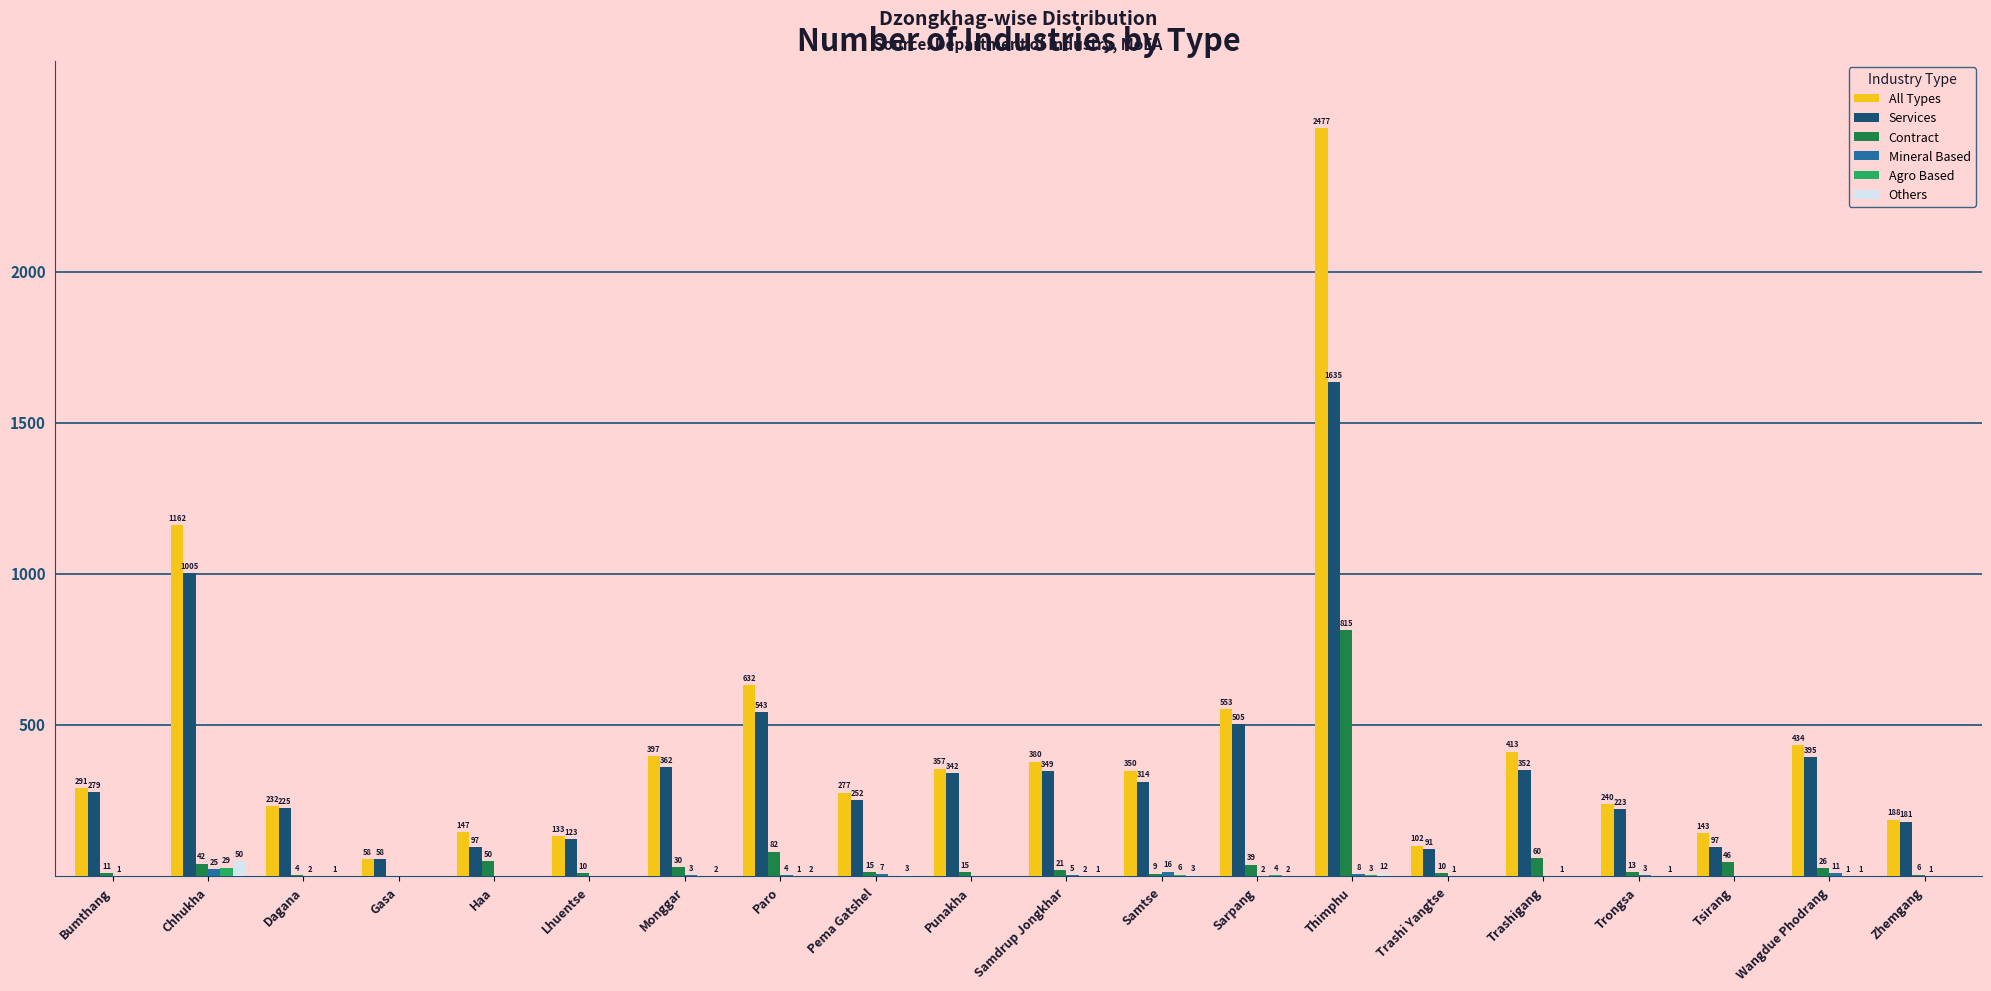

Which series has the largest total across all categories?

All Types